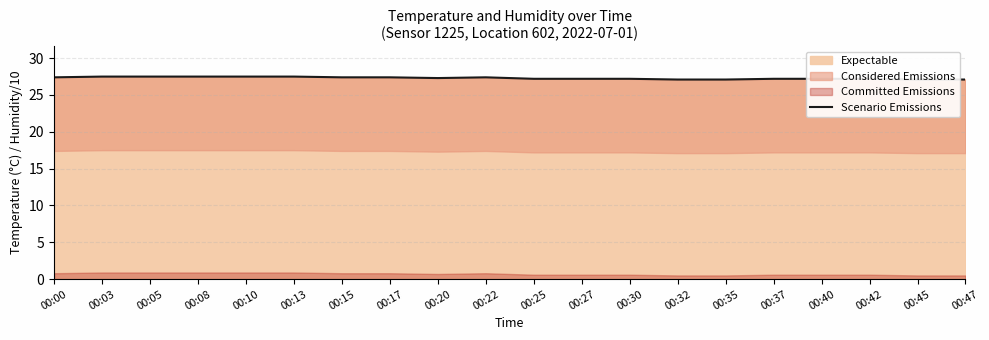

Rank the categories by value from highest to lowest.

00:03, 00:05, 00:08, 00:10, 00:13, 00:00, 00:15, 00:17, 00:22, 00:20, 00:25, 00:27, 00:30, 00:37, 00:40, 00:42, 00:32, 00:35, 00:45, 00:47